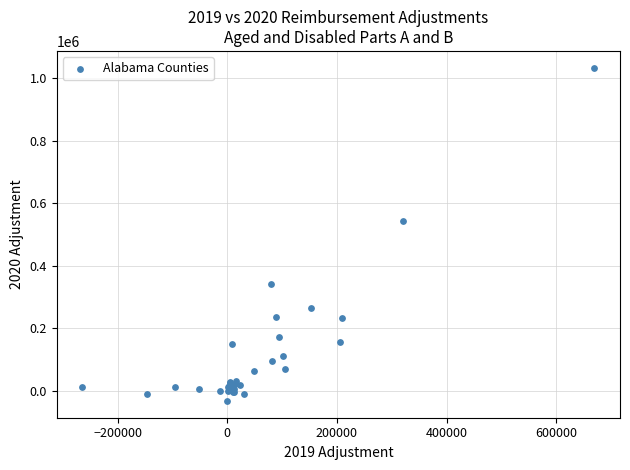

What Y value in the scatter plot is closest to 500136?

543179.0